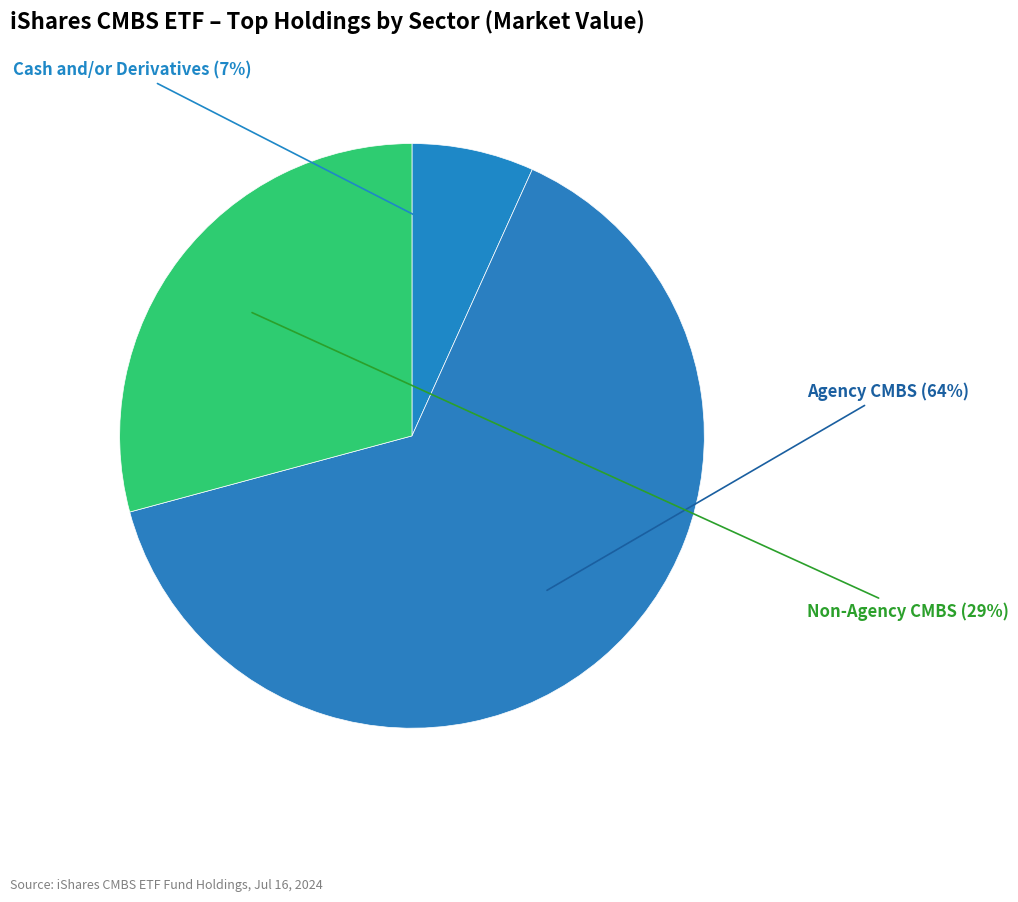

Which slice is the largest?

Agency CMBS